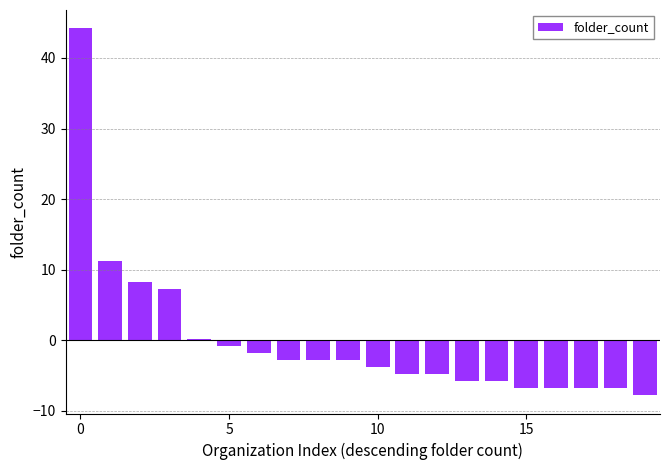

What is the maximum value shown in the chart?

44.2